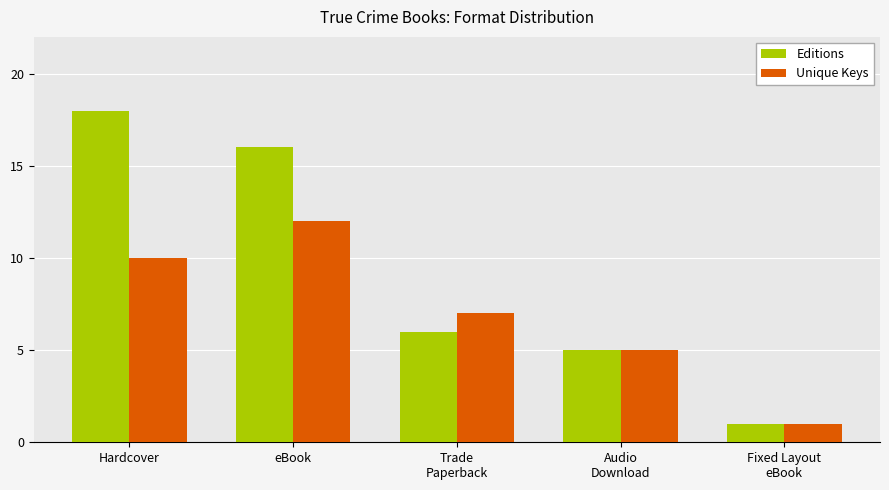

Which category has the highest value in the Editions series?

Hardcover